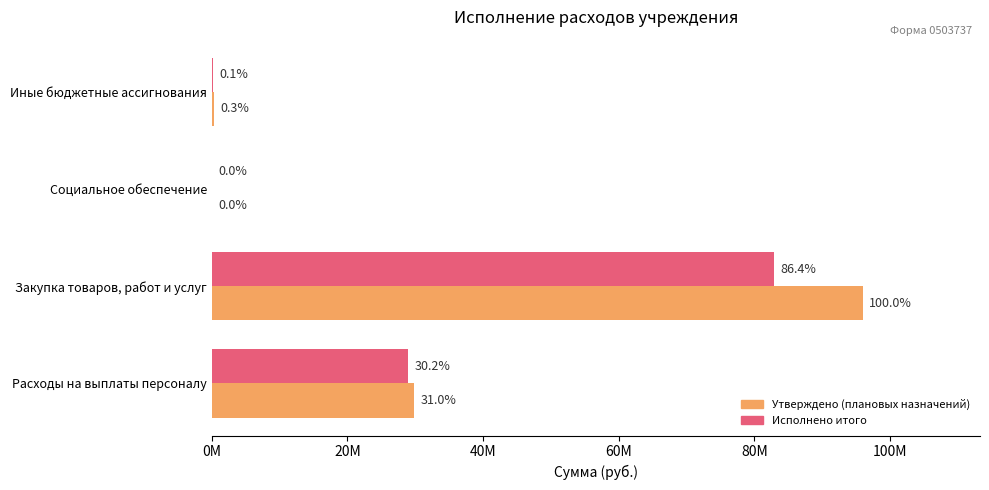

What are all the series names shown in the legend?

Утверждено (плановых назначений), Исполнено итого